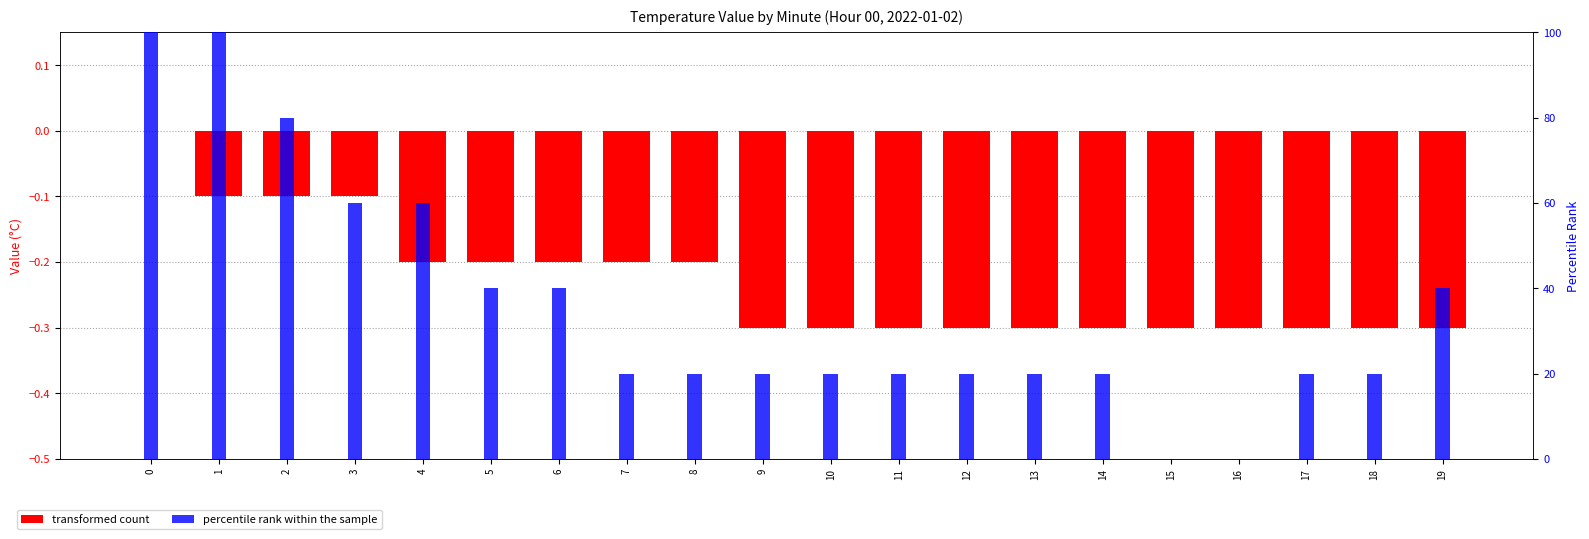

How many positive values does the percentile rank within the sample series have?

18